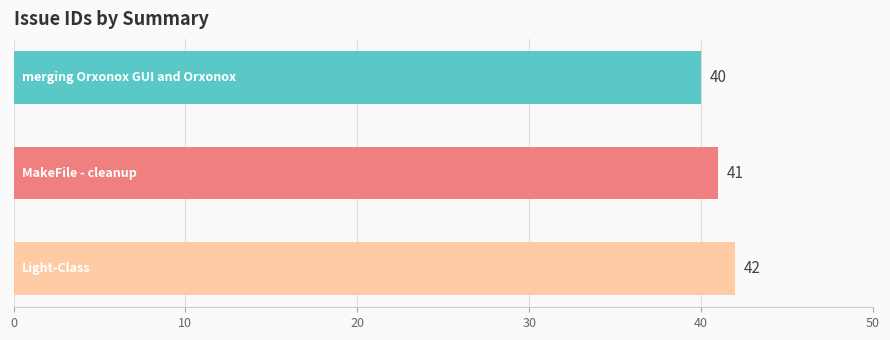

How many values are between 40 and 42?

3